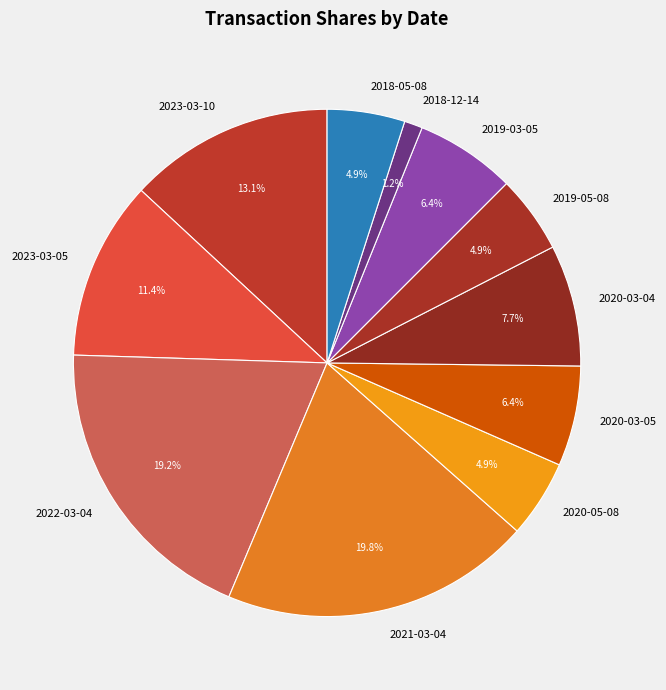

Combined, do 2022-03-04 and 2020-03-05 account for over 50%?

No